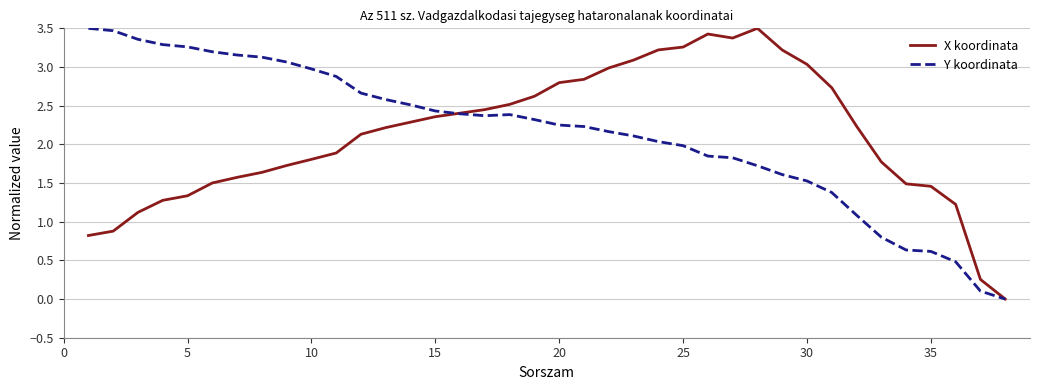

Does the chart have visible grid lines?

Yes